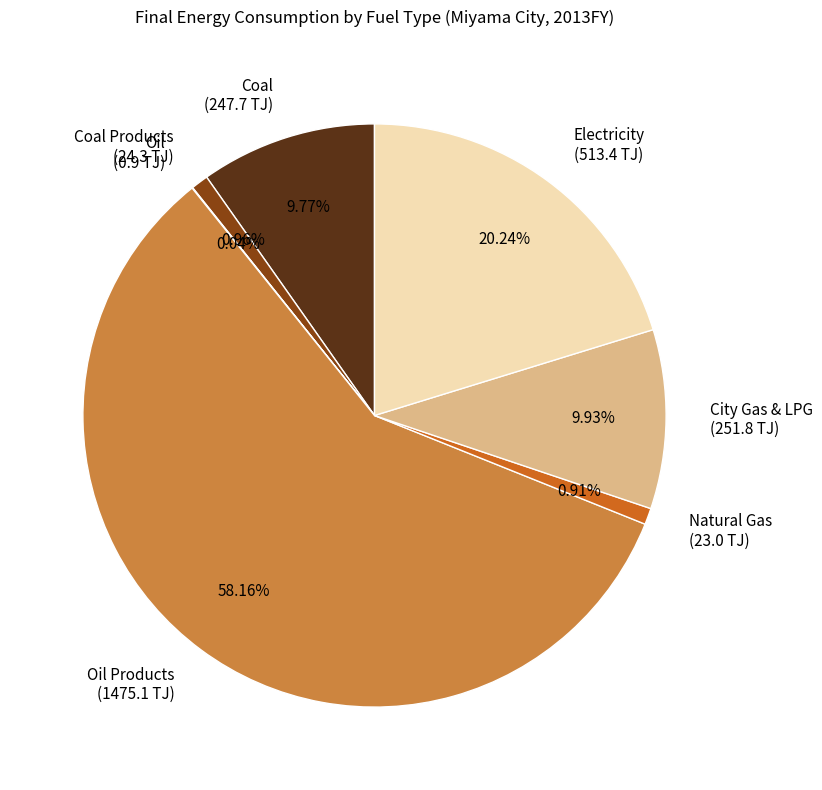

Which slice represents more than half of the pie?

Oil Products (1475.1 TJ)